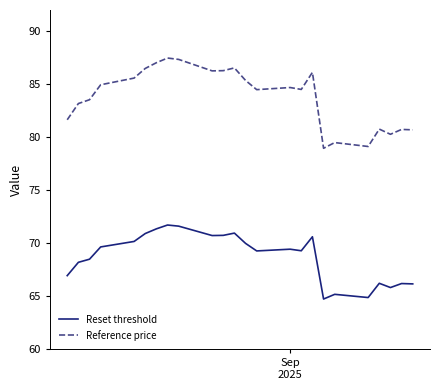

At how many categories does at least one series exceed 78?

24